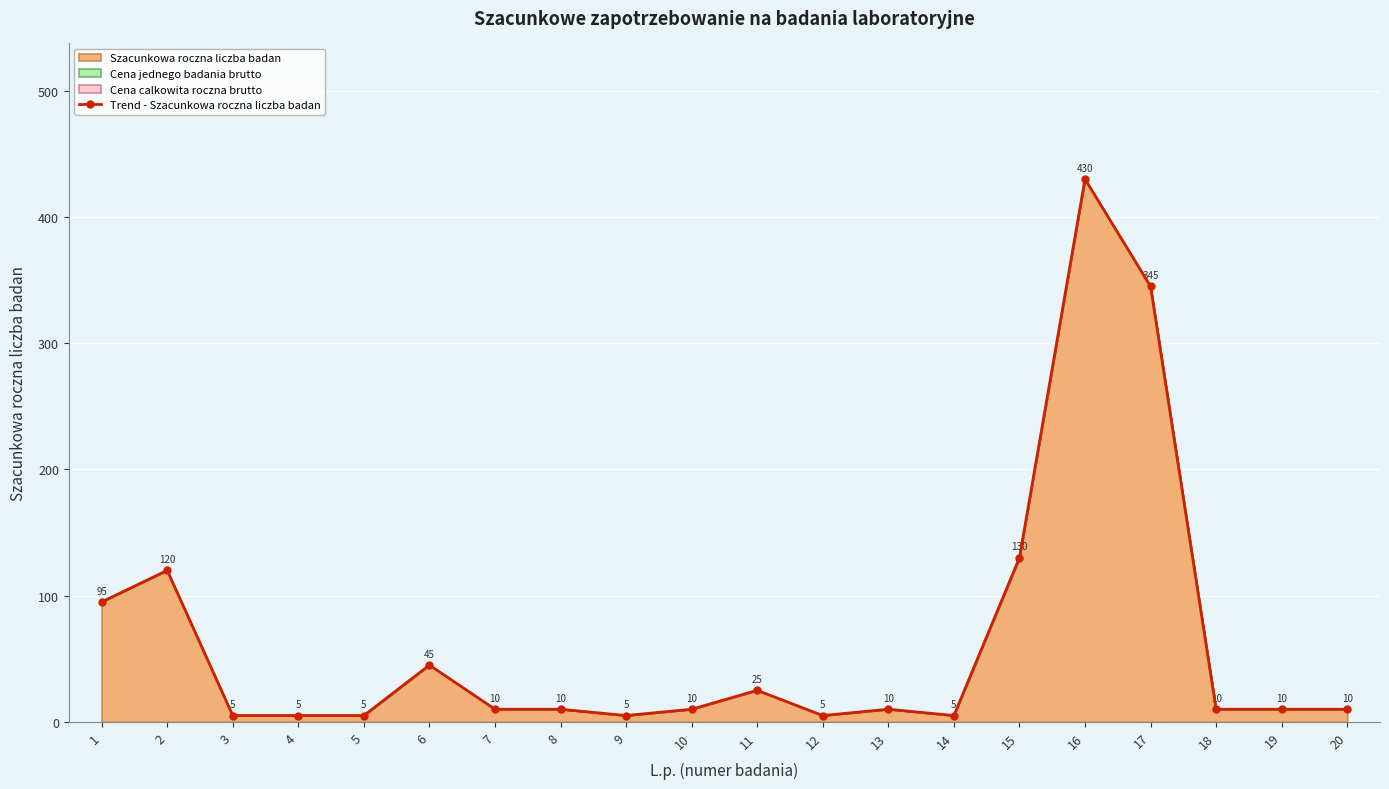

Read the value at 2, to the nearest 5.

120